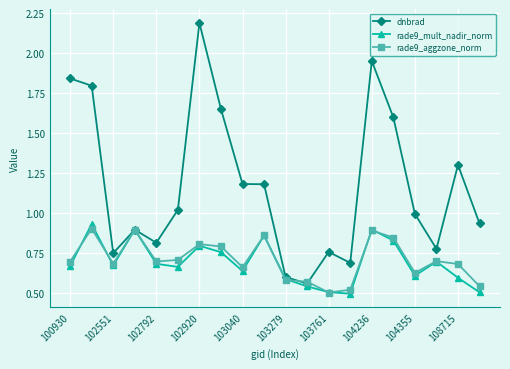

How many times do dnbrad and rade9_aggzone_norm cross each other?

4